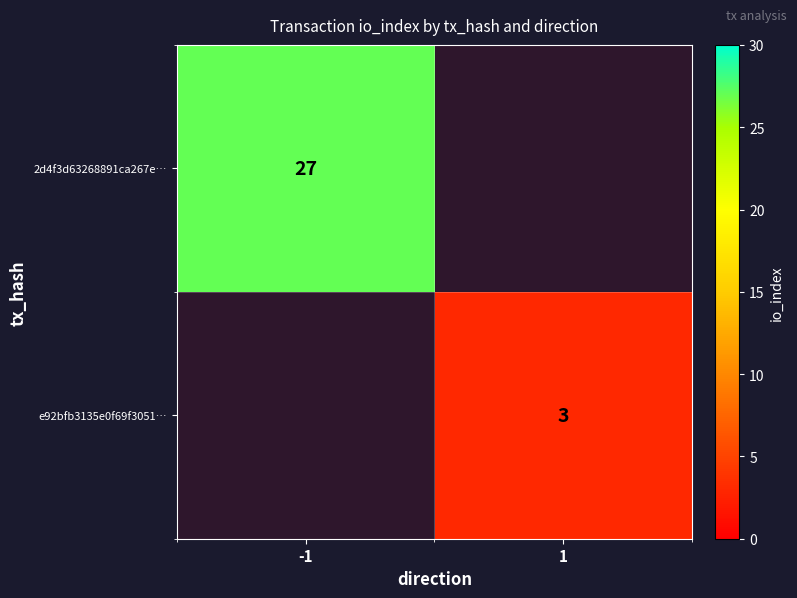

What is the difference between the 2d4f3d63268891ca267e… values at 1 and -1?

27